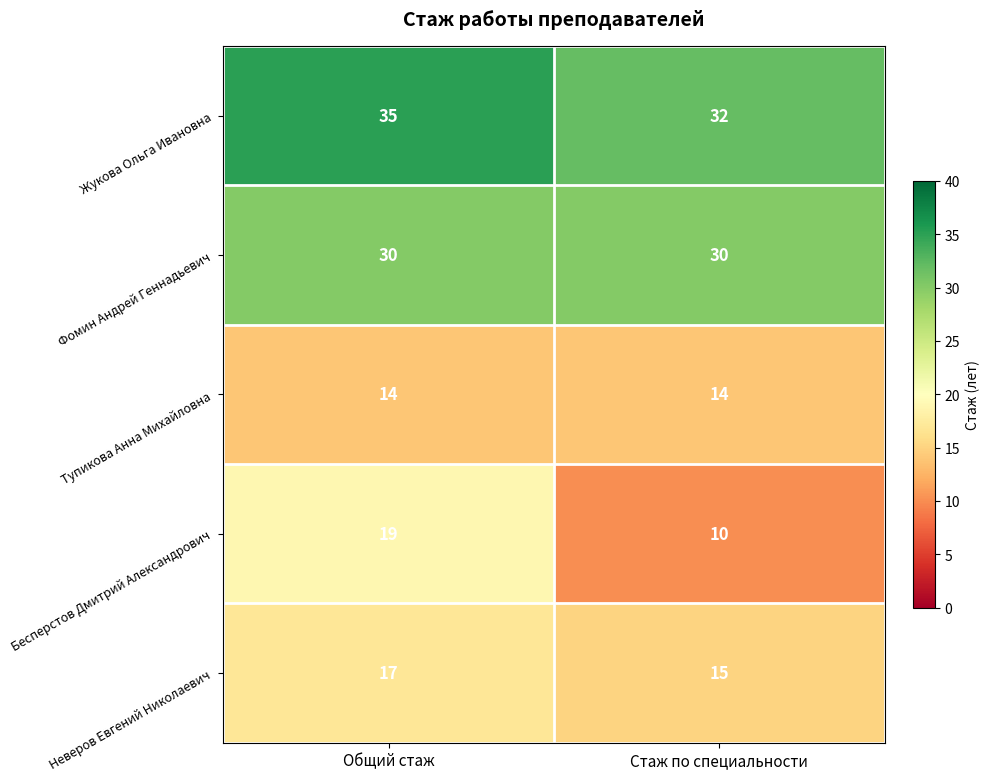

At which category is the sum across all series the highest?

Общий стаж